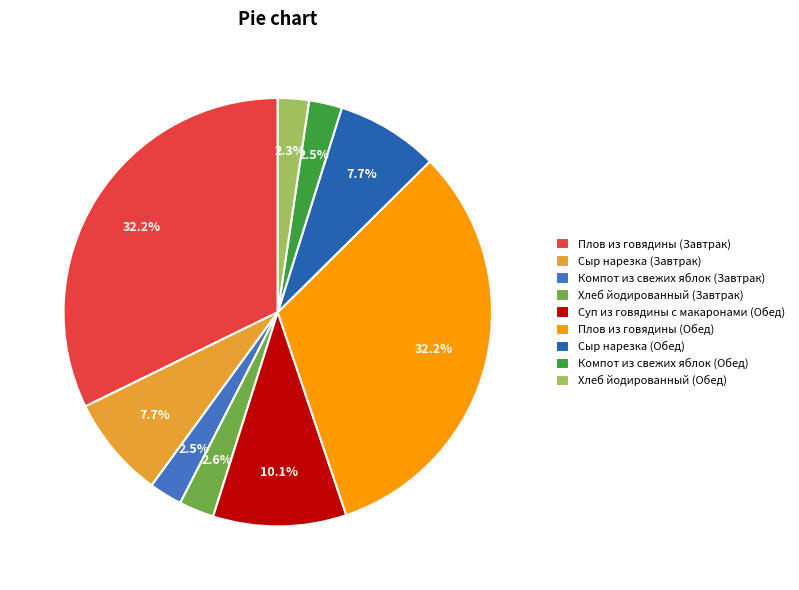

The Суп из говядины с макаронами (Обед) slice represents 1% of the pie. True or false?

False